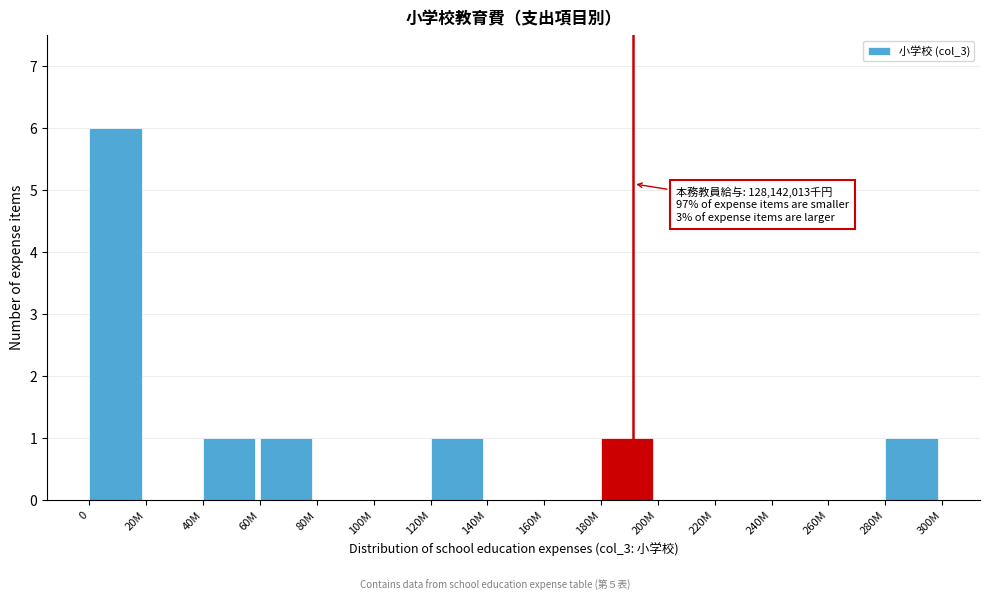

Reading left to right, extract all data points from this chart.

0=6	20M=0	40M=1	60M=1	80M=0	100M=0	120M=1	140M=0	160M=0	180M=1	200M=0	220M=0	240M=0	260M=0	280M=1